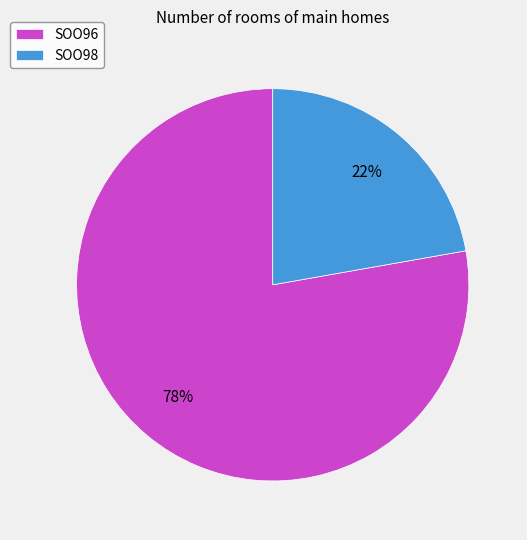

Which slice is the smallest?

SOO98